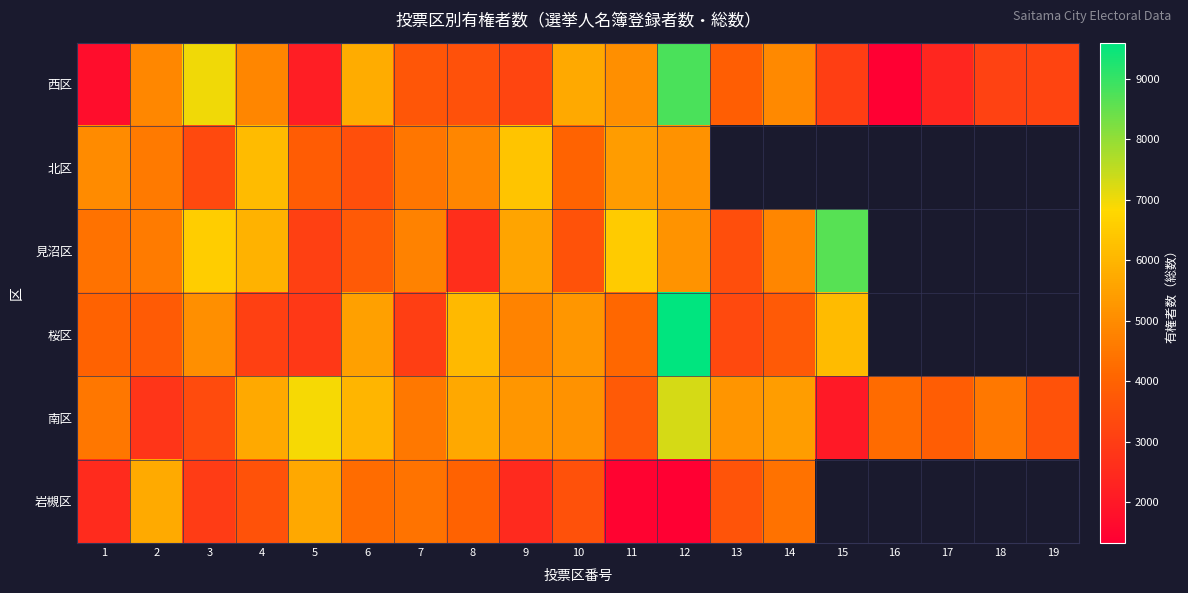

The 岩槻区 series shows 2510.0 at 1. True or false?

True